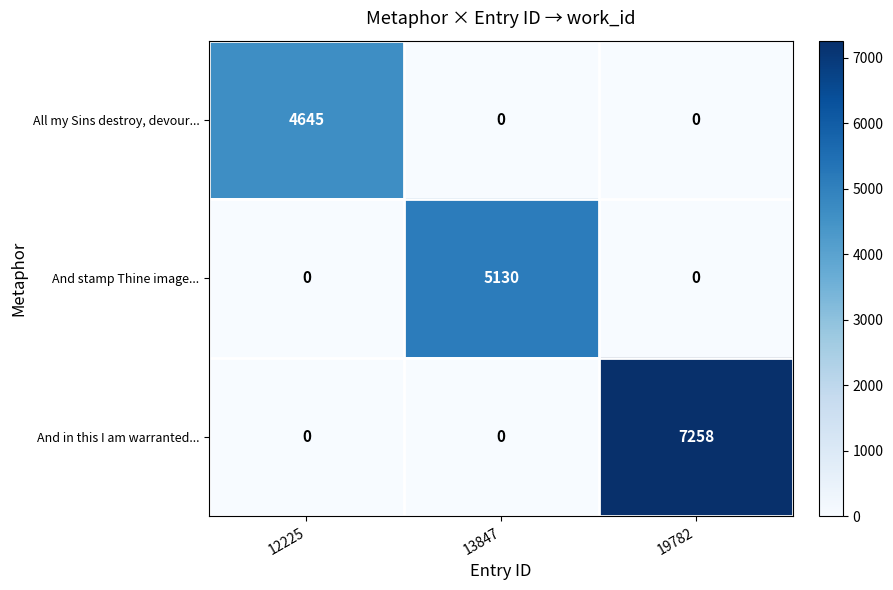

The value of All my Sins destroy, devour... at 12225 is 4645. True or false?

True